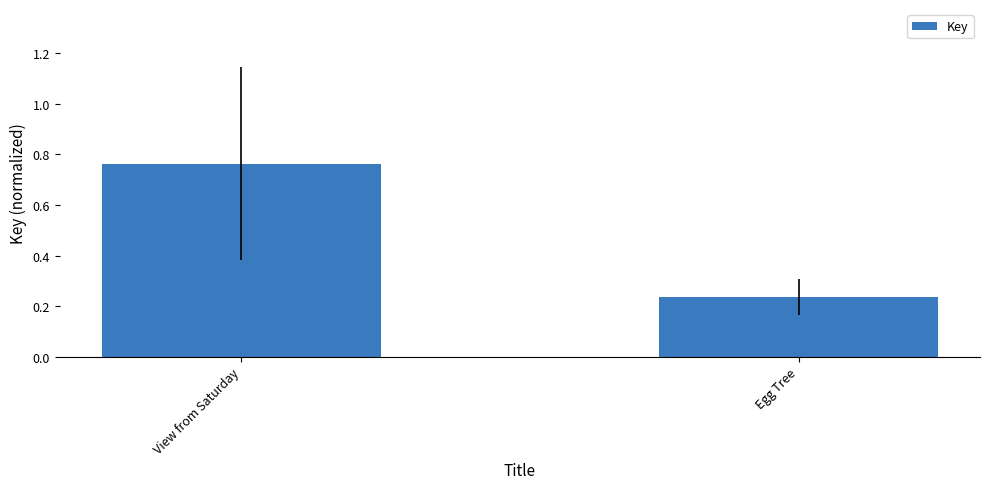

Which category has the highest value across all series?

View from Saturday